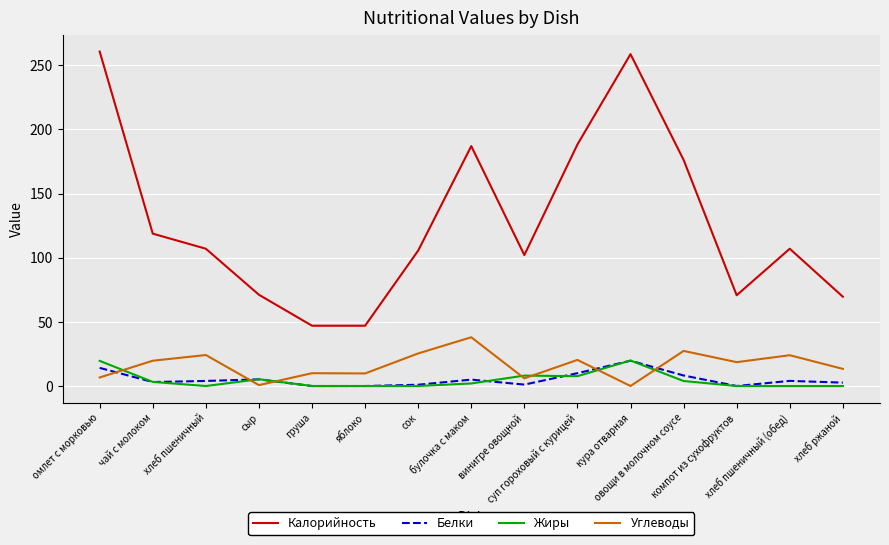

In Жиры, how many points are higher than both neighbors (excluding endpoints)?

3